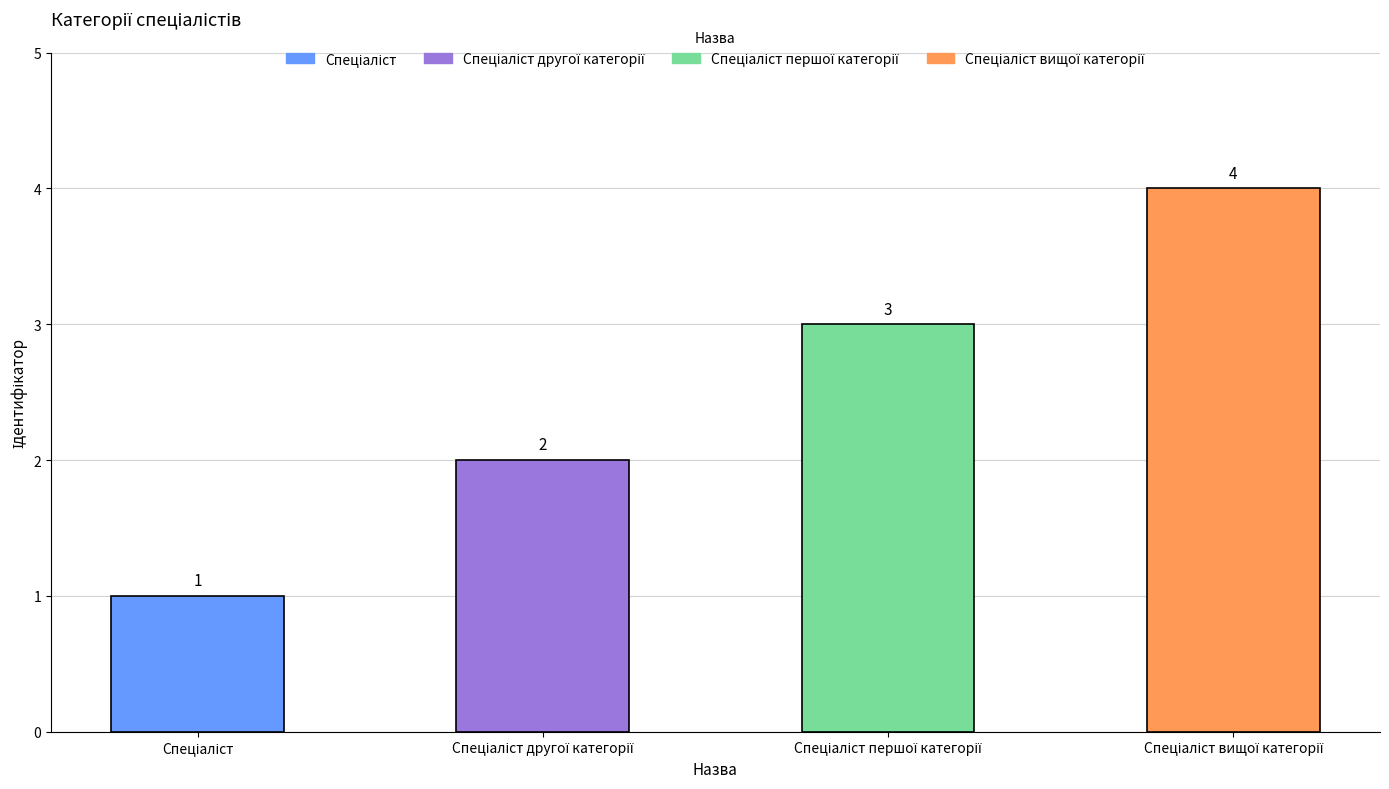

What is the value of the 4th bar from the left?

4